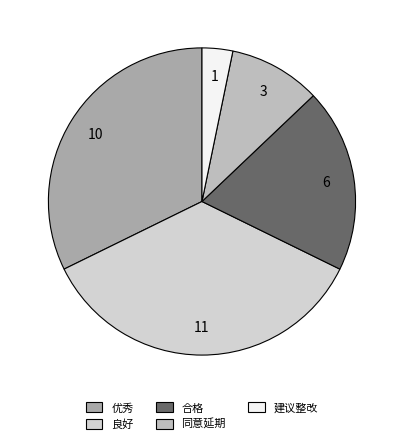

What percentage is the 建议整改 slice, to the nearest percent?

3%